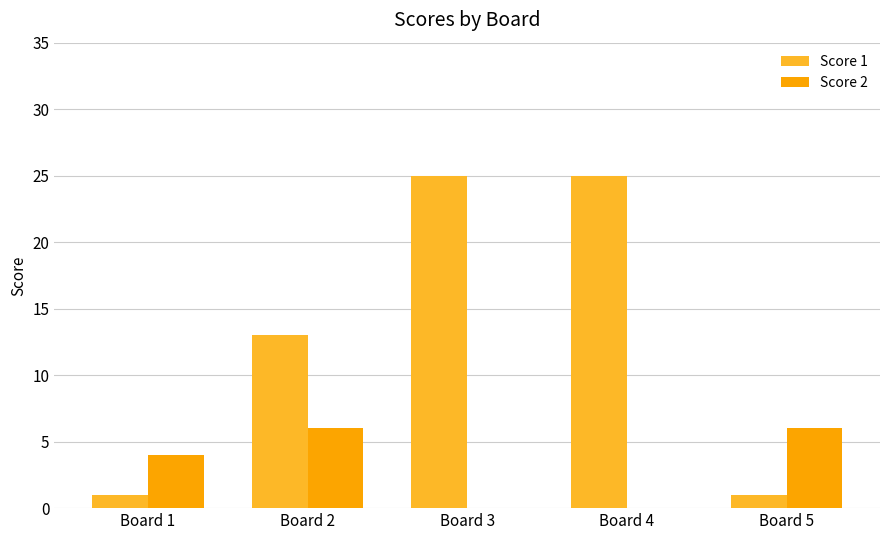

Reading left to right, transcribe all the data shown in this chart.

Score 1: 1	13	25	25	1
Score 2: 4	6	0	0	6